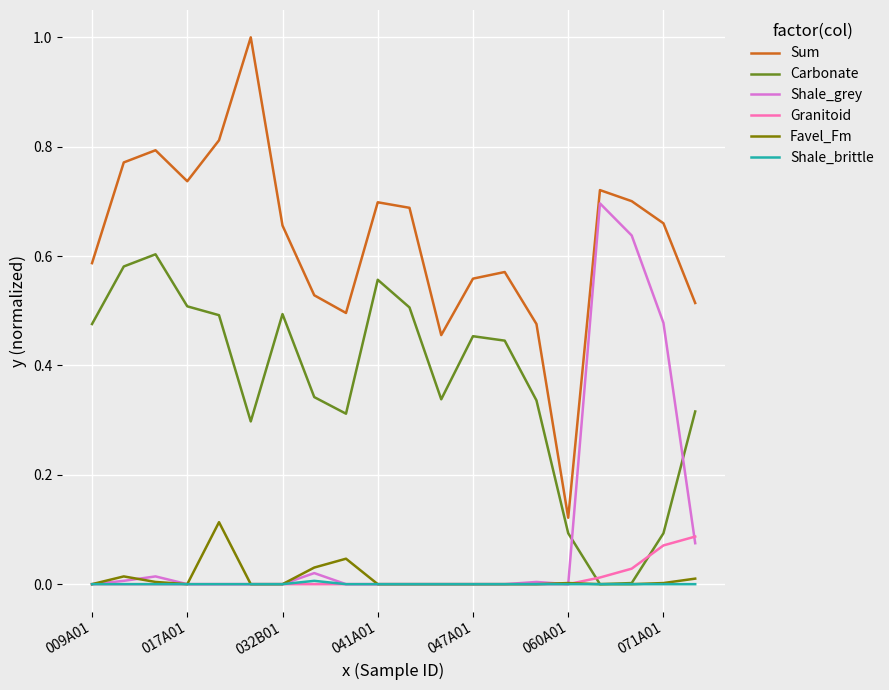

After their last crossing, which series has the higher values: Carbonate or Shale_grey?

Carbonate